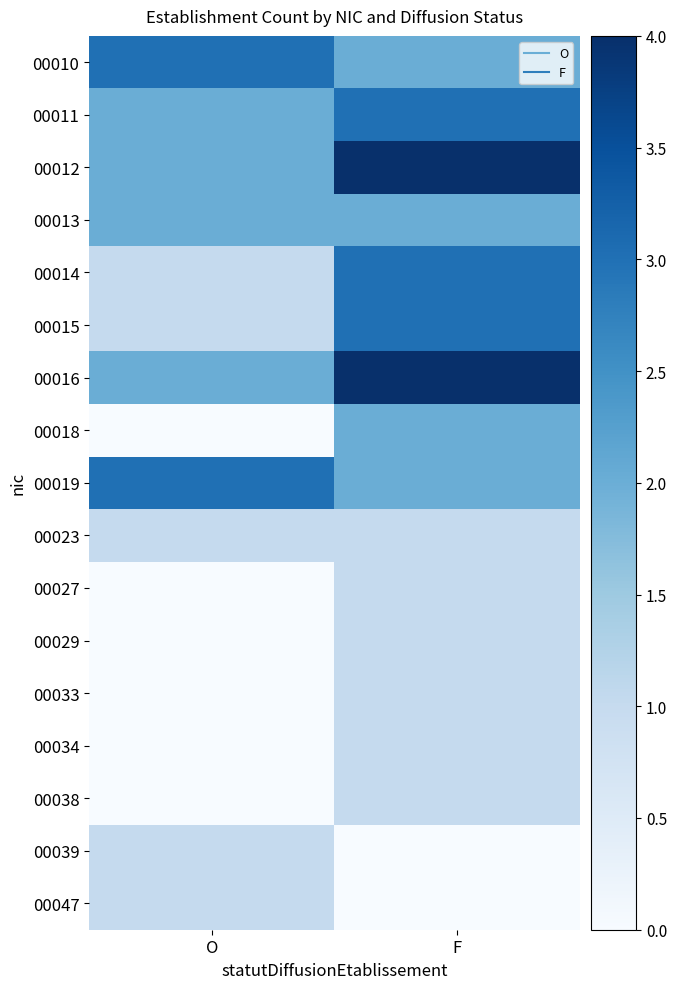

What is the total value across all series at F?

31